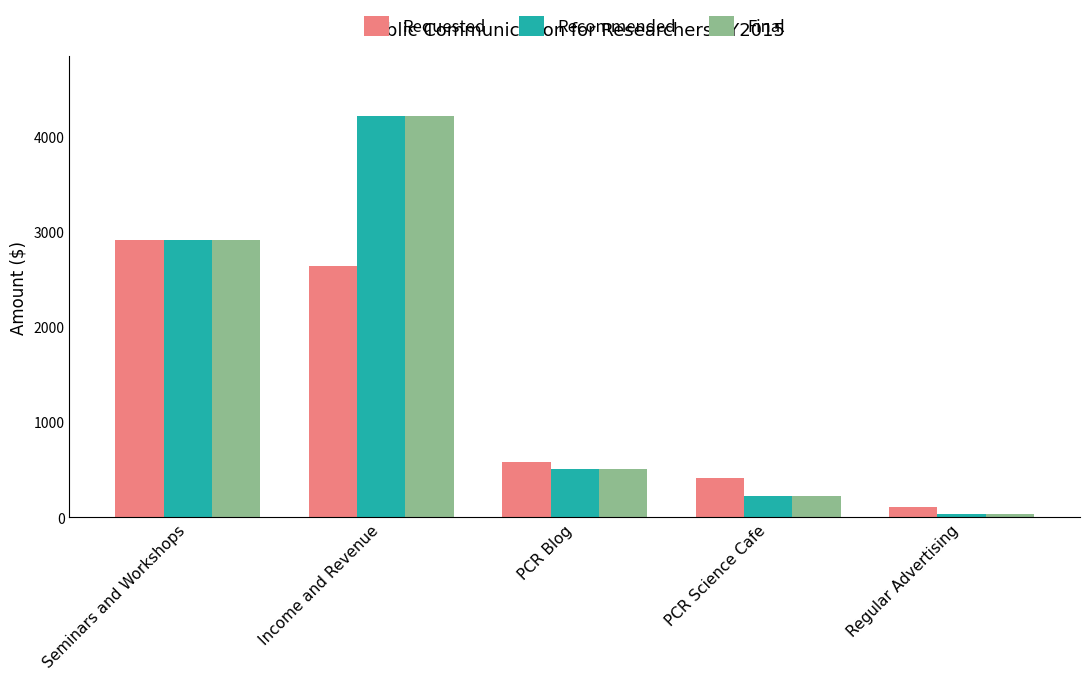

What is the spread (max minus min) of values at PCR Science Cafe?

180